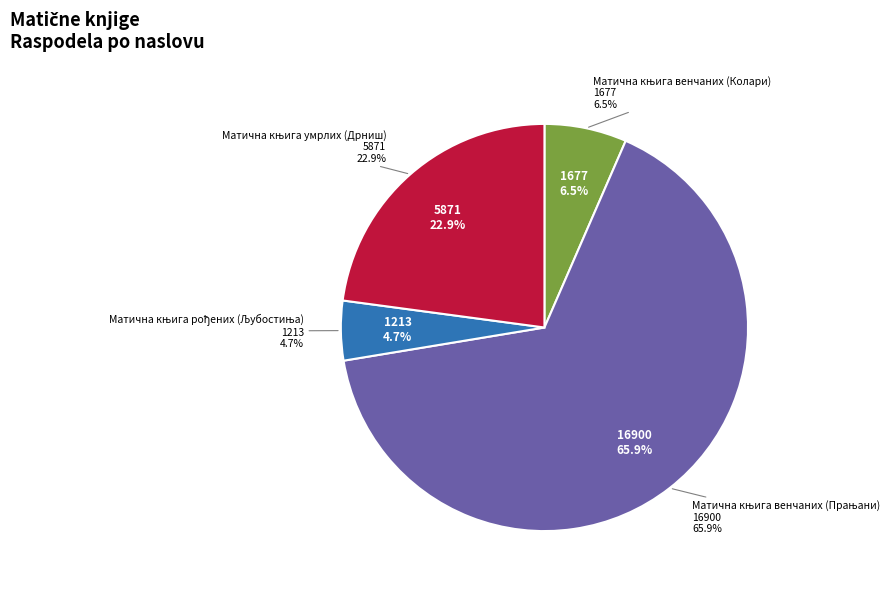

What is the change in value from Матична књига рођених (Љубостиња) to Матична књига умрлих (Дрниш)?

+4658